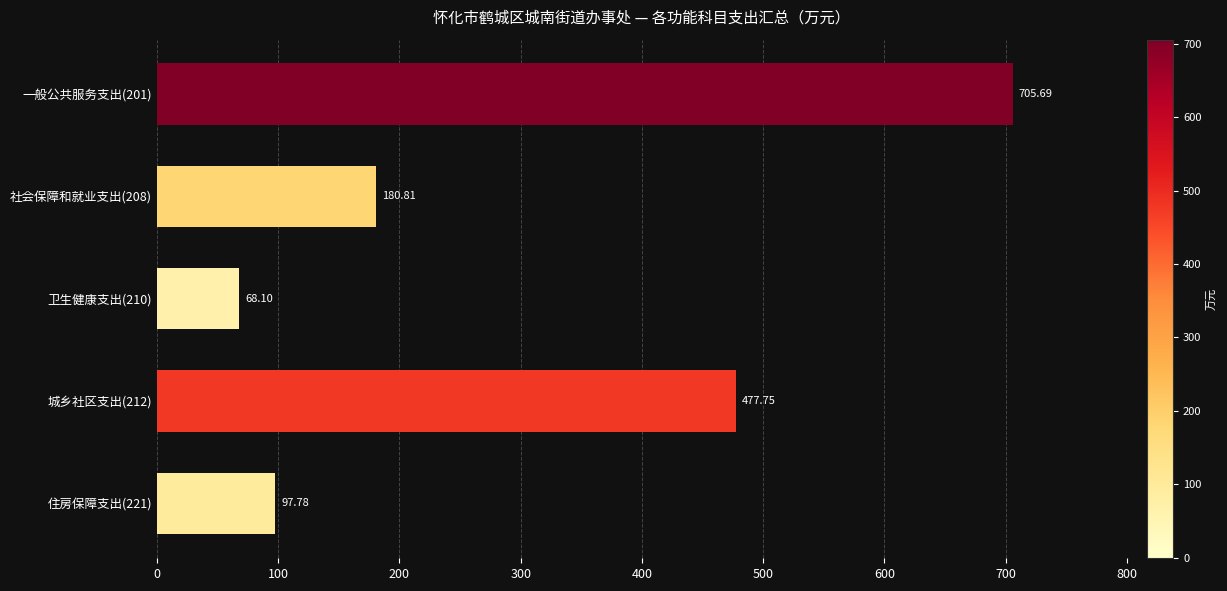

What is the sum of all values?

1530.1